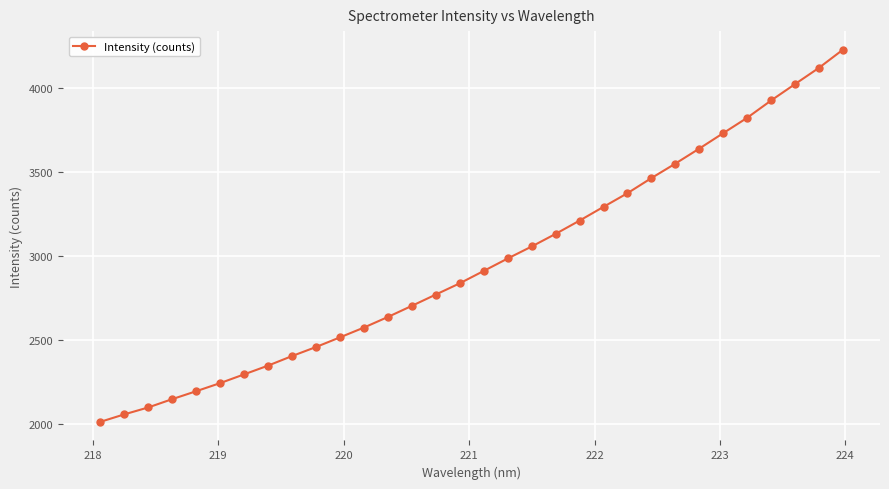

How many distinct data groups are displayed?

1